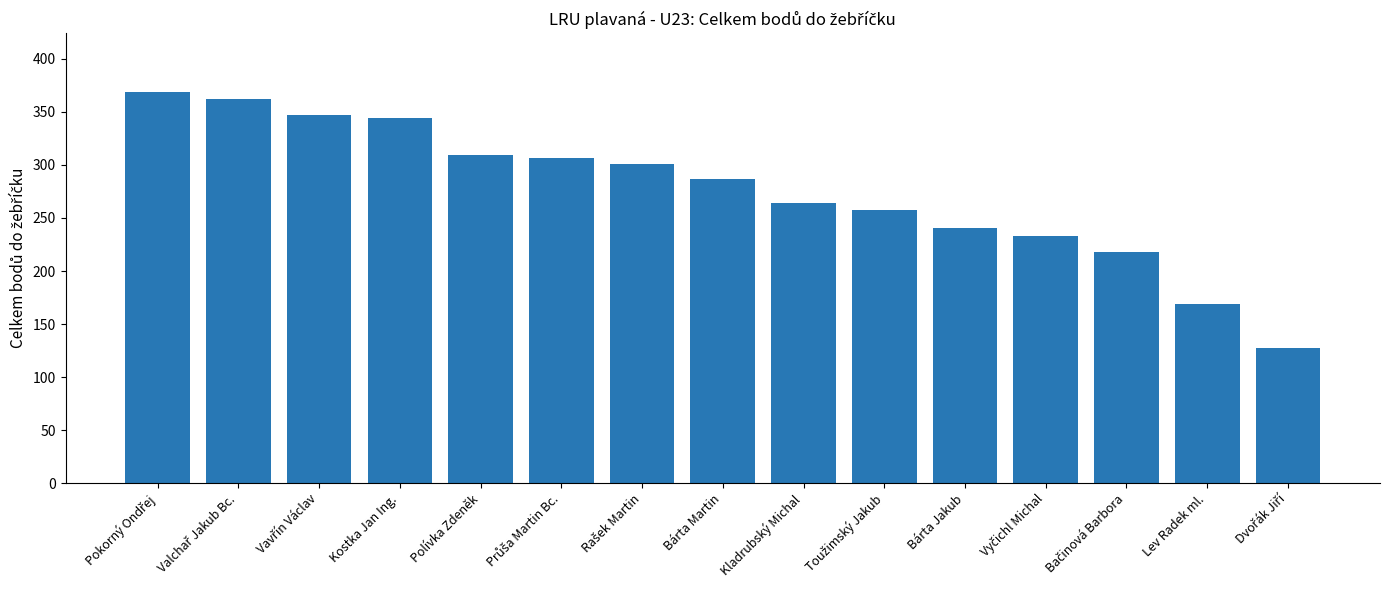

What is the average value?

276